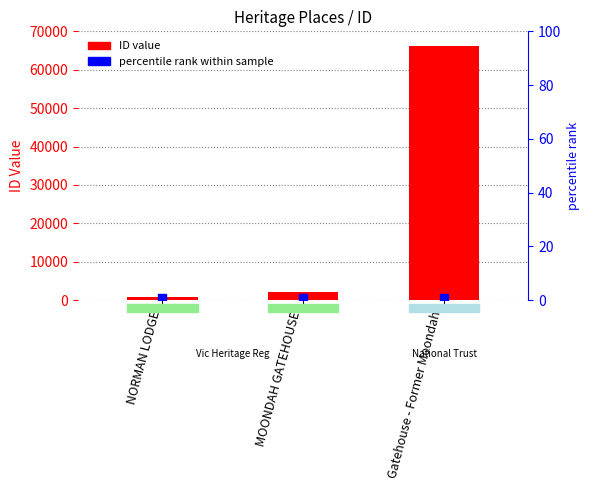

Are the bars grouped side by side (vs. stacked)?

No